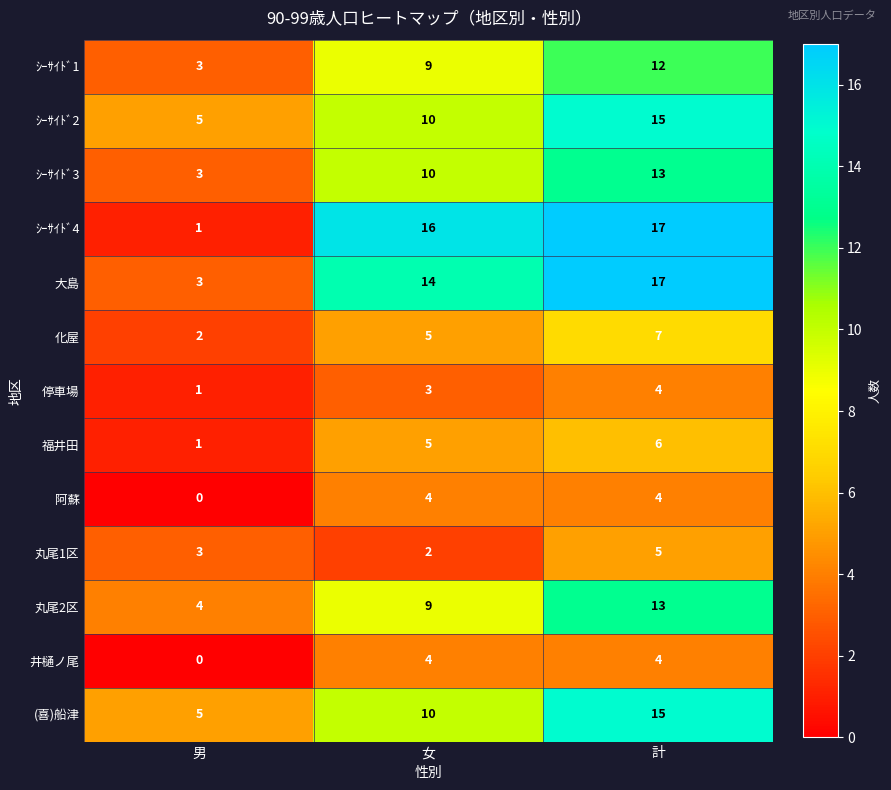

What is the total value across all series at 計?

132